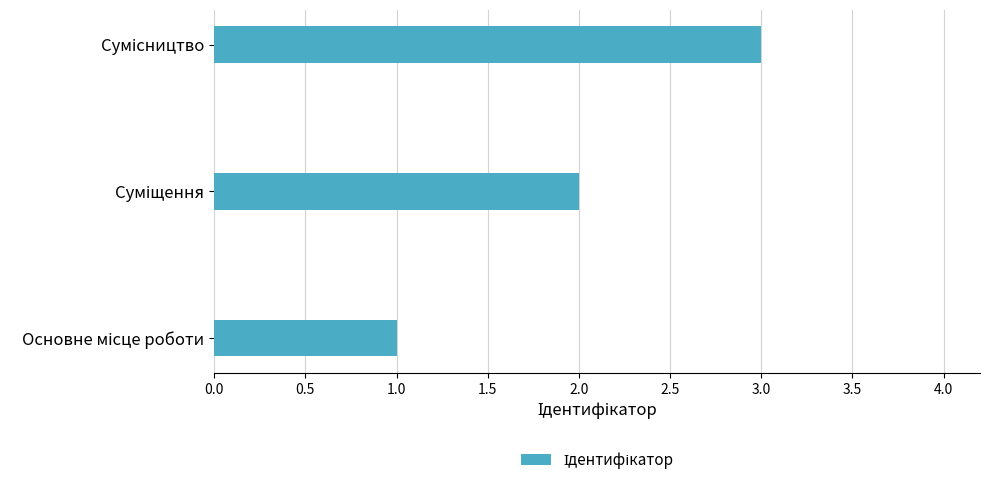

What is the sum of all values?

6